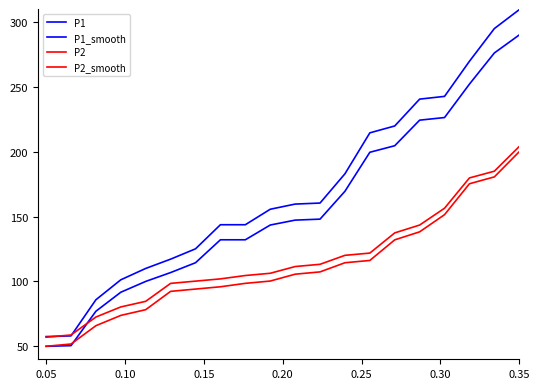

Is this an area chart (filled region under the line)?

No